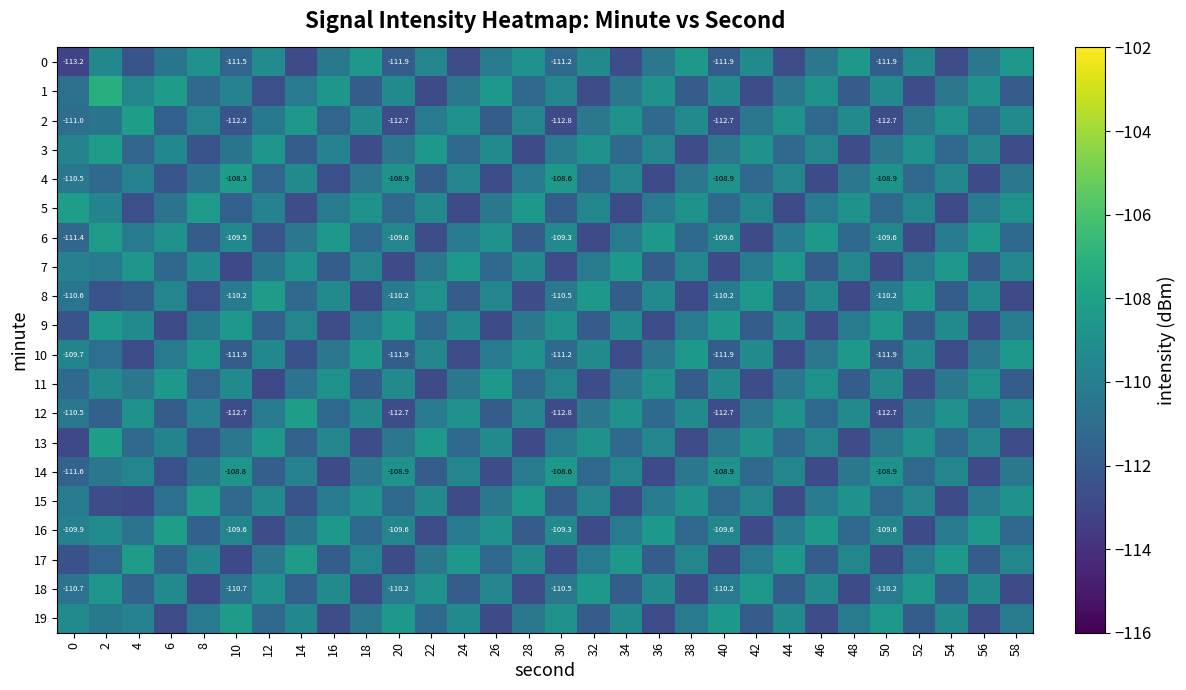

What is the spread (max minus min) of values at 28?

4.2